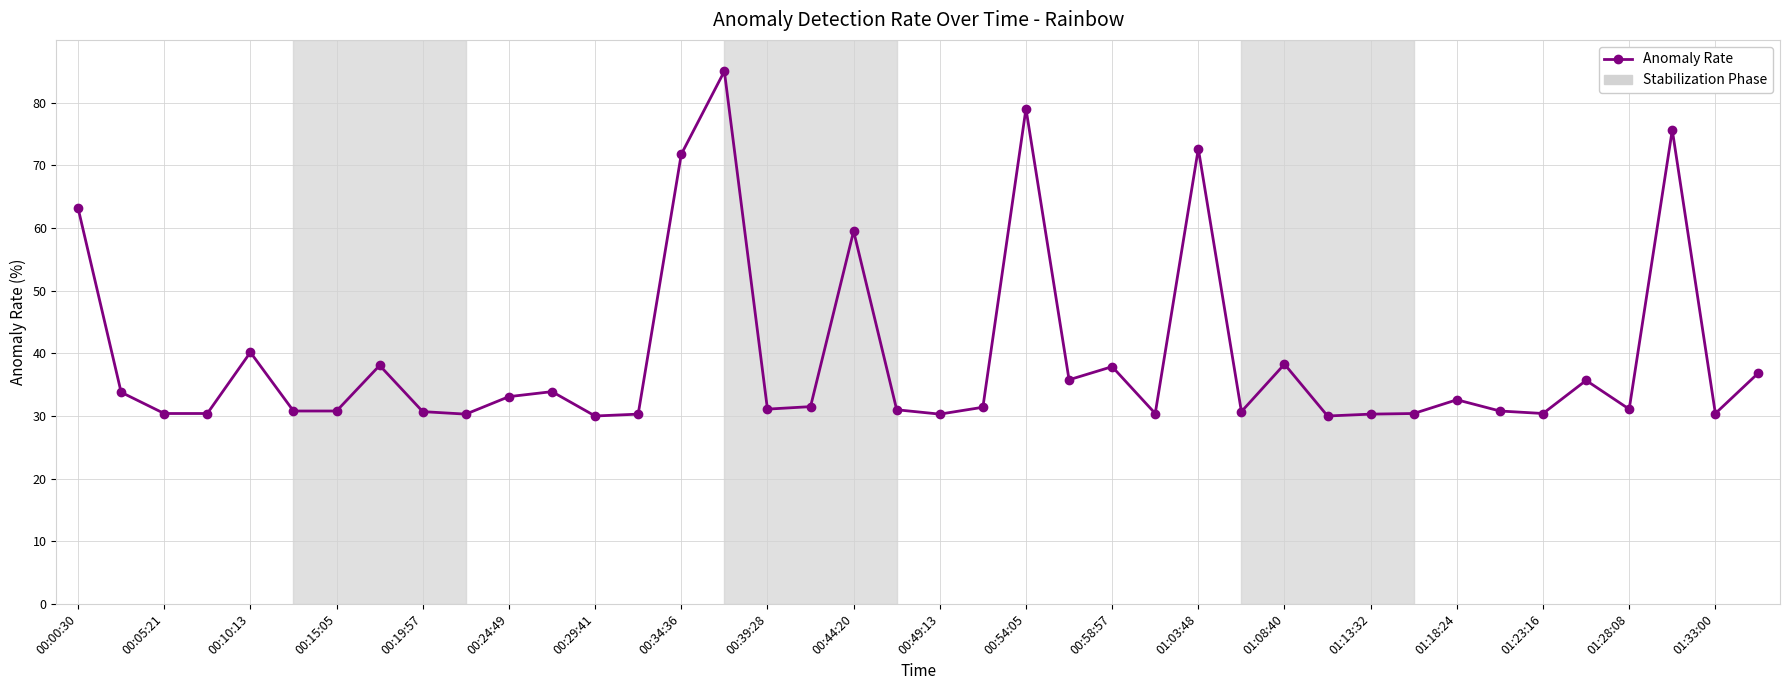

Count the number of data series in this chart.

1